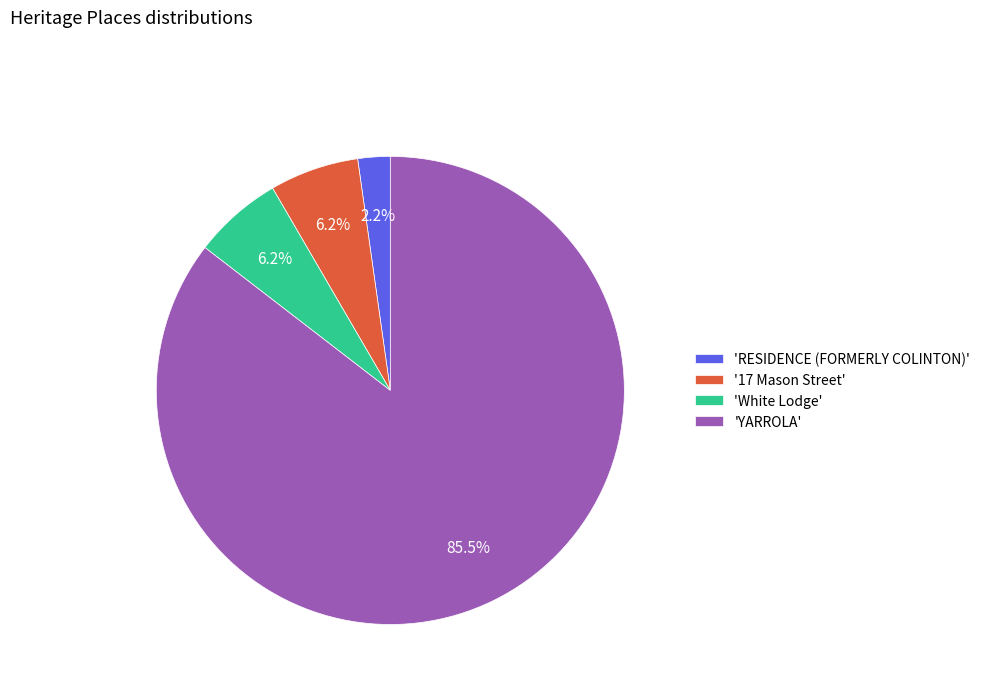

What portion of the pie excludes 'White Lodge'?

93.8%